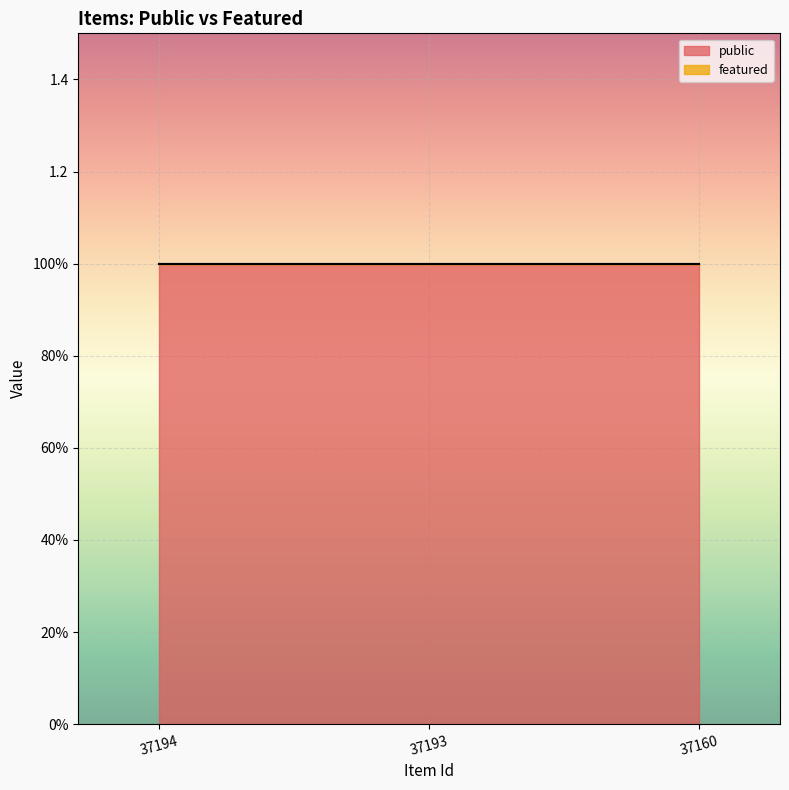

List the series in order of their overall mean, lowest first.

featured, public